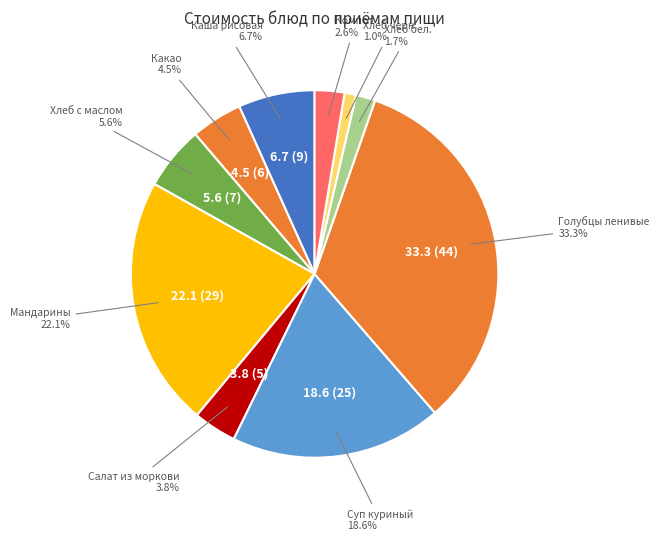

Which has a higher value, Хлеб бел. or Салат из моркови?

Салат из моркови